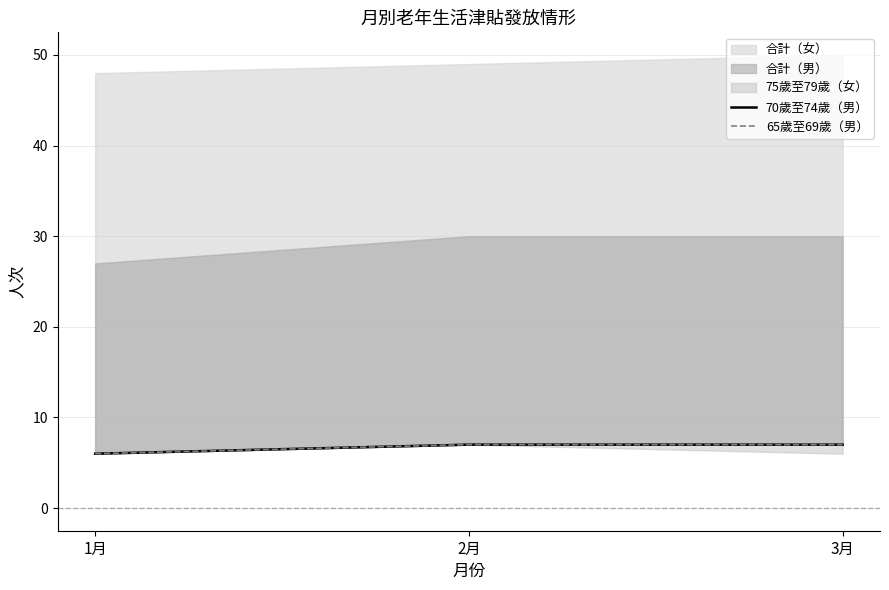

Rank the categories by 65歲至69歲（男） value from highest to lowest.

2月, 3月, 1月